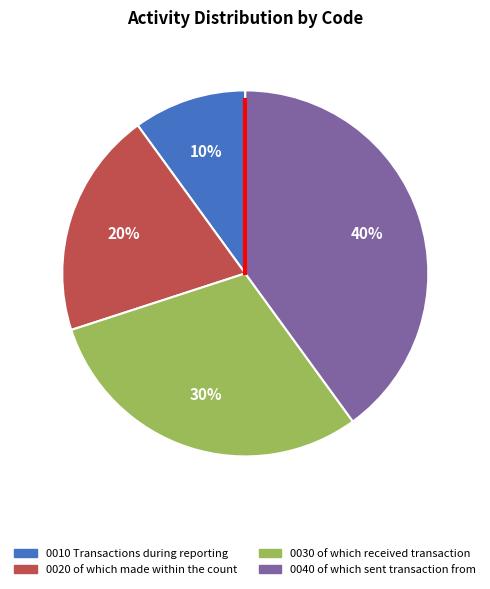

To the nearest percent, what is the difference between the largest and smallest slice percentages?

30%